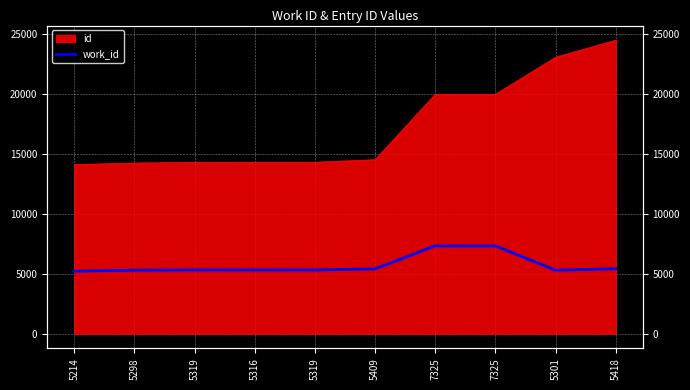

The chart shows a value of 7866 at 5319. True or false?

False